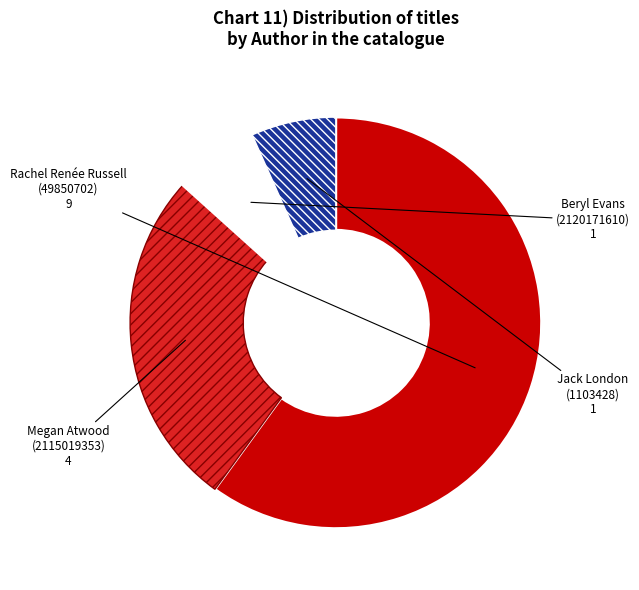

Does any single category account for the majority?

Yes